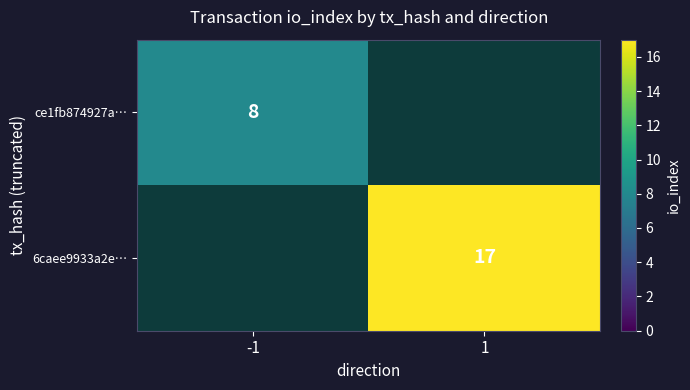

The 6caee9933a2e… series shows 7 at 1. True or false?

False